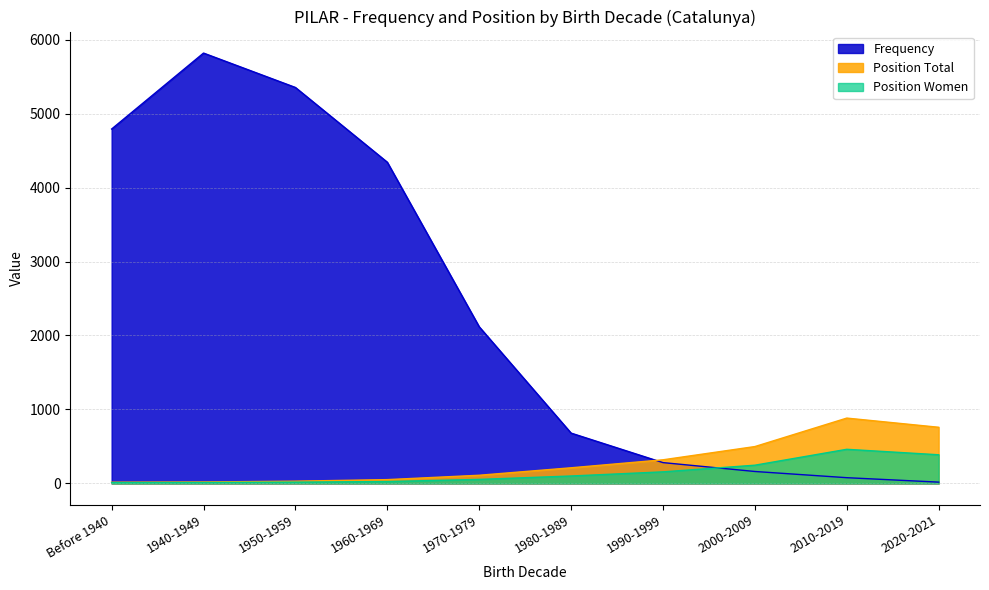

True or false: Position Total has a value of 498 at 2000-2009.

True